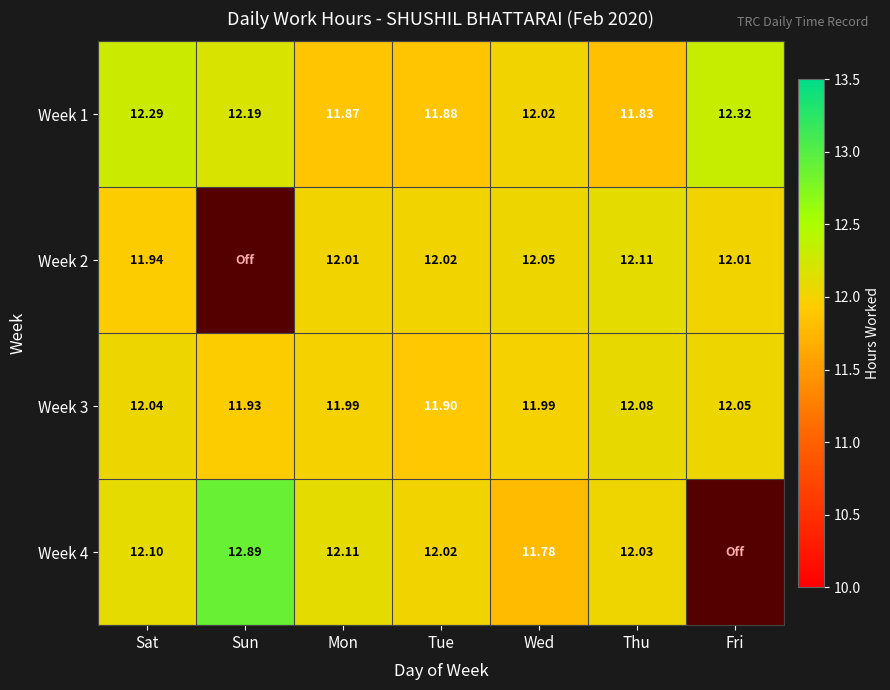

Rank the categories by Week 1 value from highest to lowest.

Fri, Sat, Sun, Wed, Tue, Mon, Thu